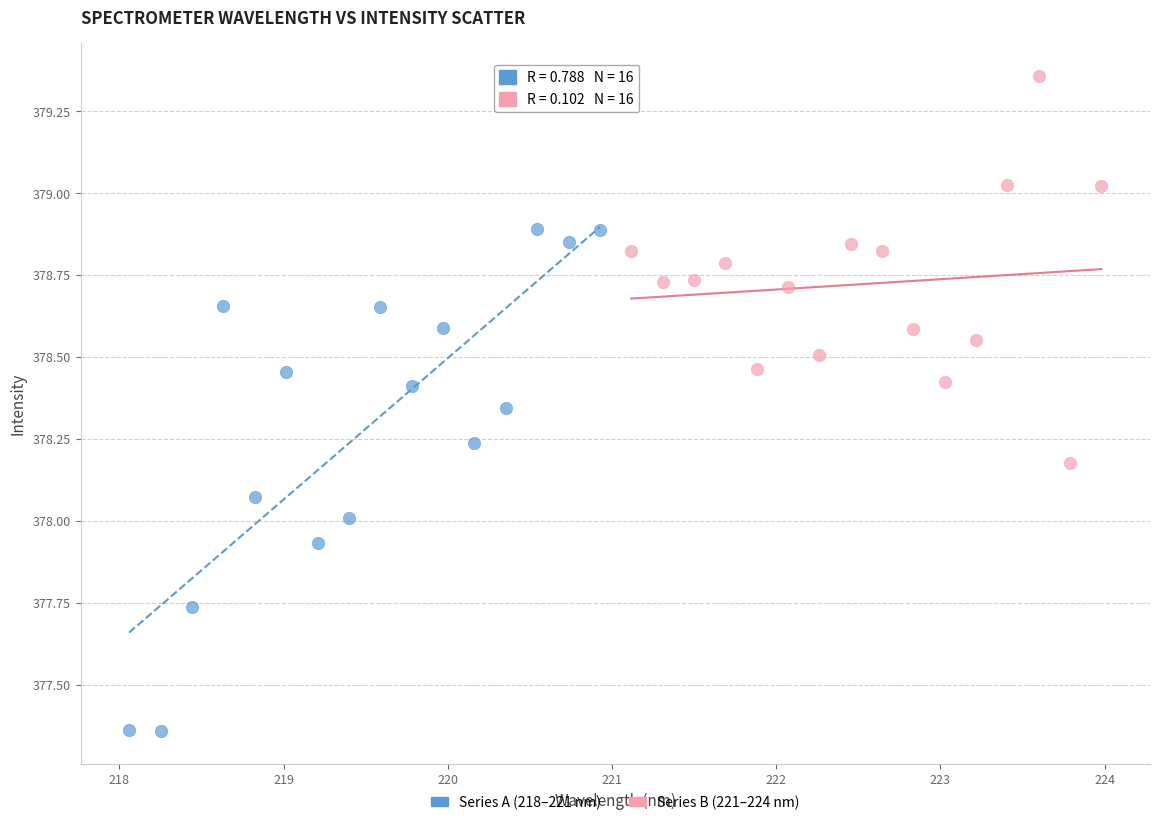

Which series has the largest Y range (max minus min)?

Series A (218–221 nm)